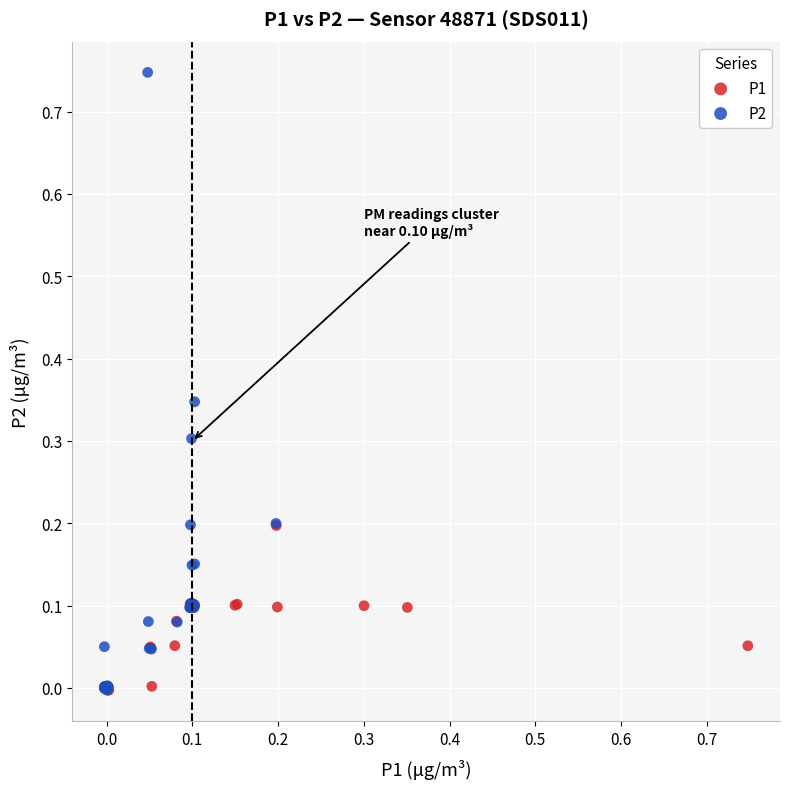

Which series contains the highest Y value?

P2